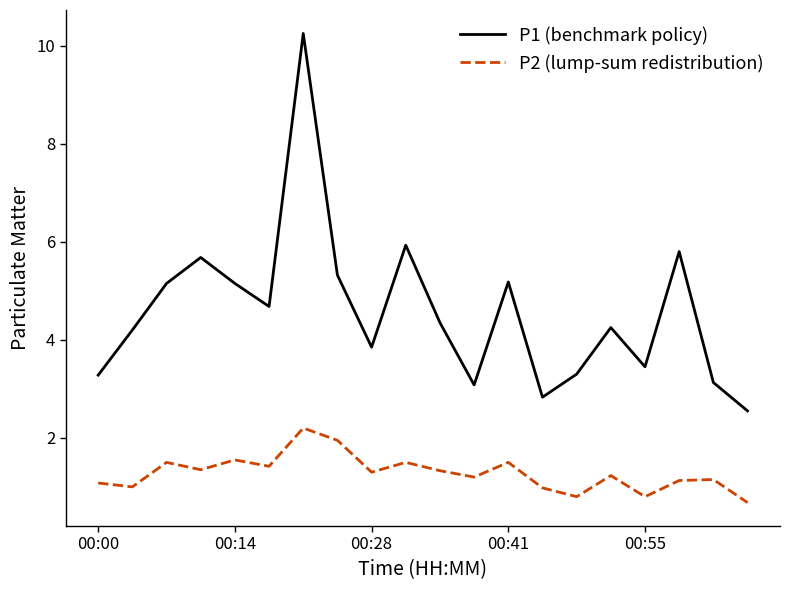

Which series has the largest total across all categories?

P1 (benchmark policy)